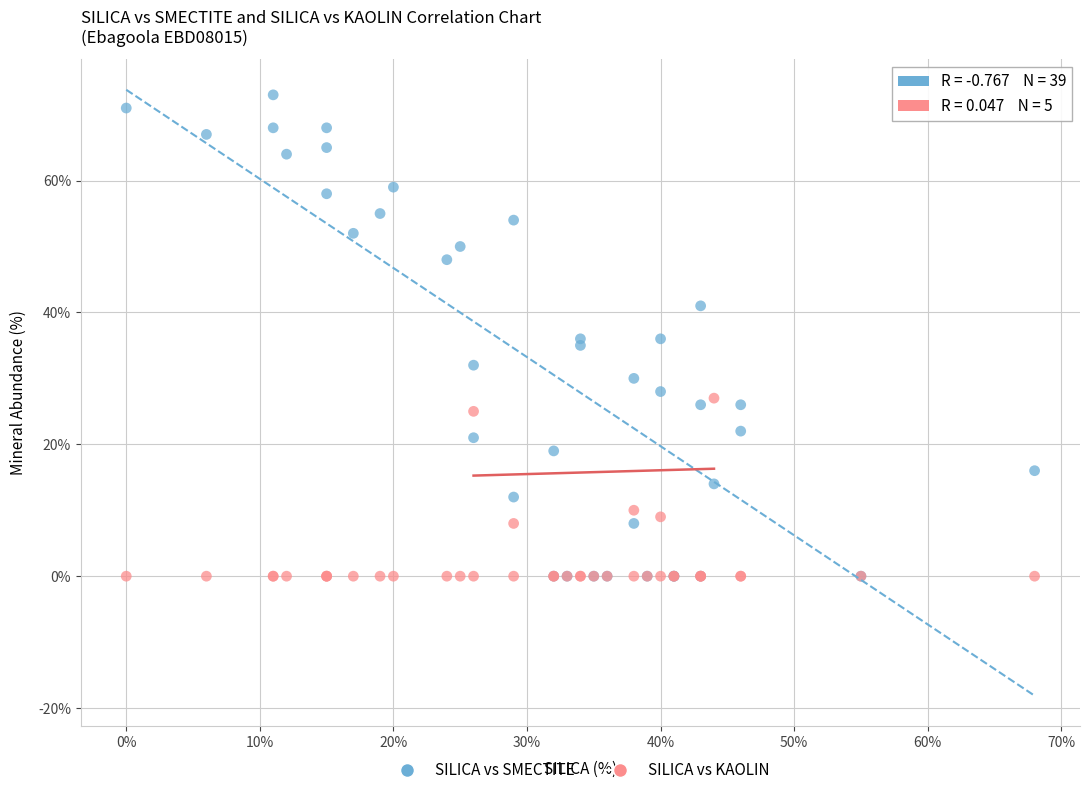

What are all the series names shown in the legend?

SILICA vs SMECTITE, SILICA vs KAOLIN